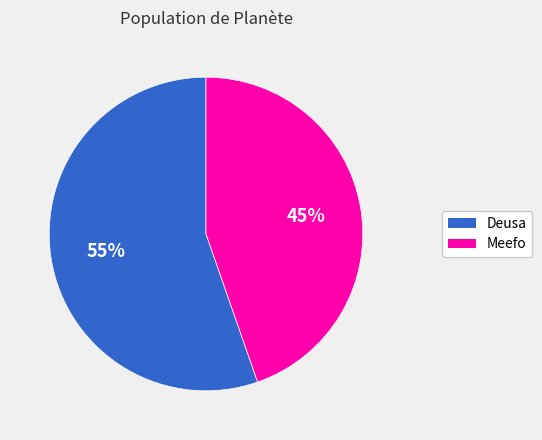

Which category has the smallest portion of the pie?

Meefo